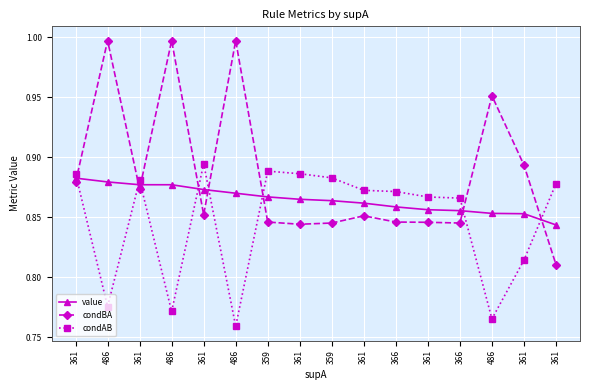

At how many categories does at least one series exceed 0?

16